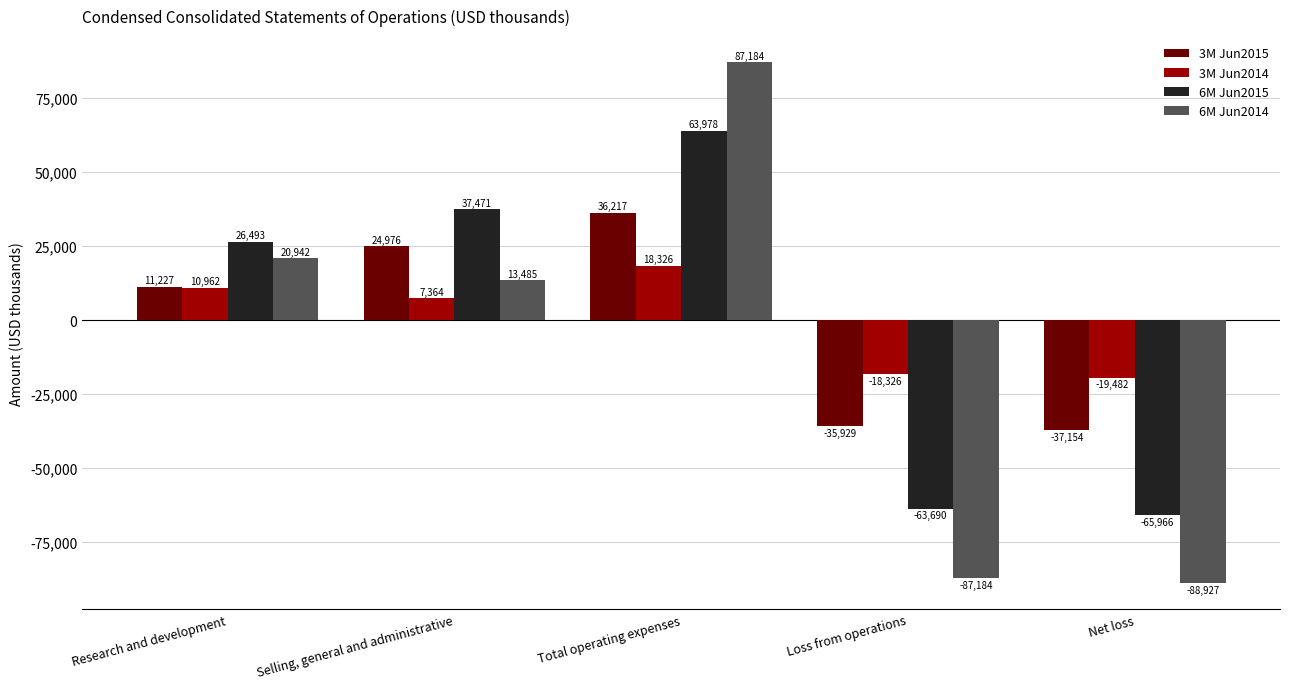

Reading left to right, extract all data points from this chart.

3M Jun2015: 11227	24976	36217	-35929	-37154
3M Jun2014: 10962	7364	18326	-18326	-19482
6M Jun2015: 26493	37471	63978	-63690	-65966
6M Jun2014: 20942	13485	87184	-87184	-88927